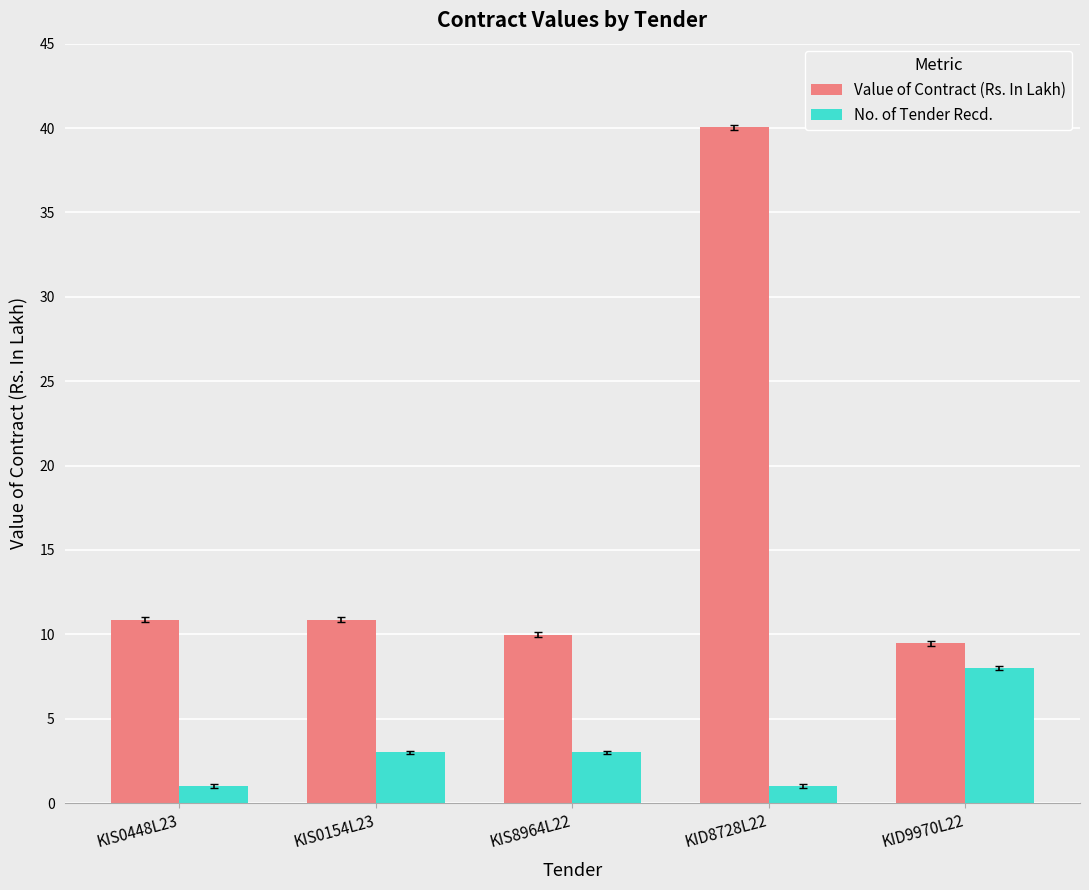

Does the chart contain any negative values?

No